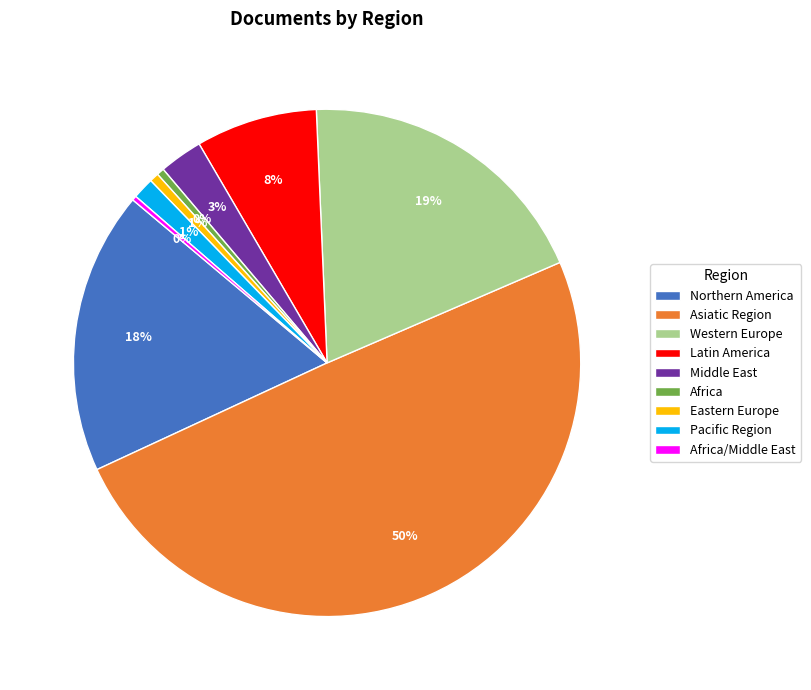

What percentage is the Latin America slice, to the nearest percent?

8%